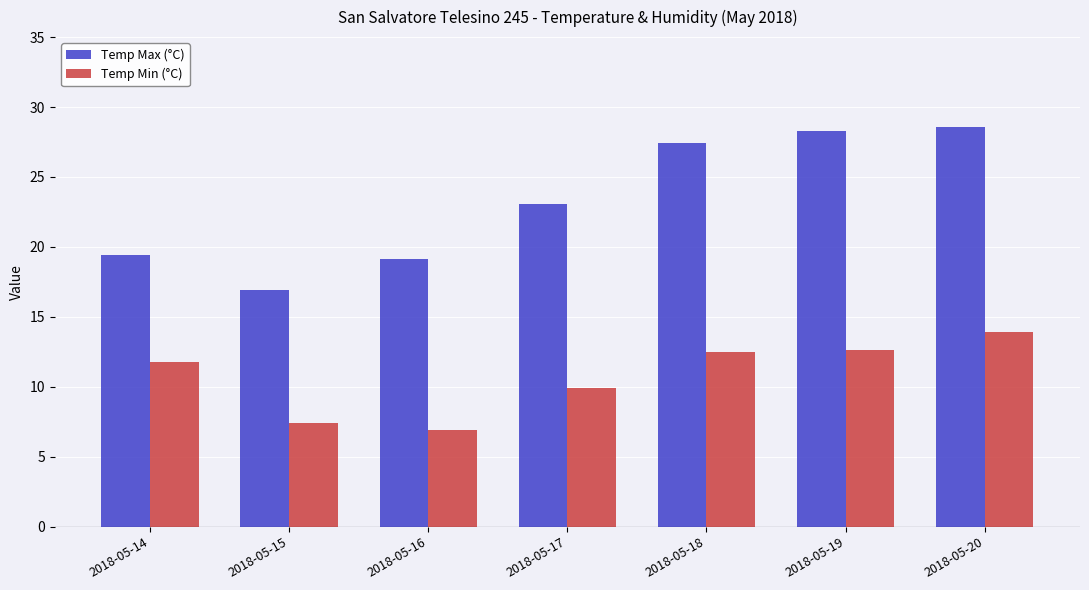

Between 2018-05-16 and 2018-05-17, which series saw the biggest shift?

Temp Max (°C)